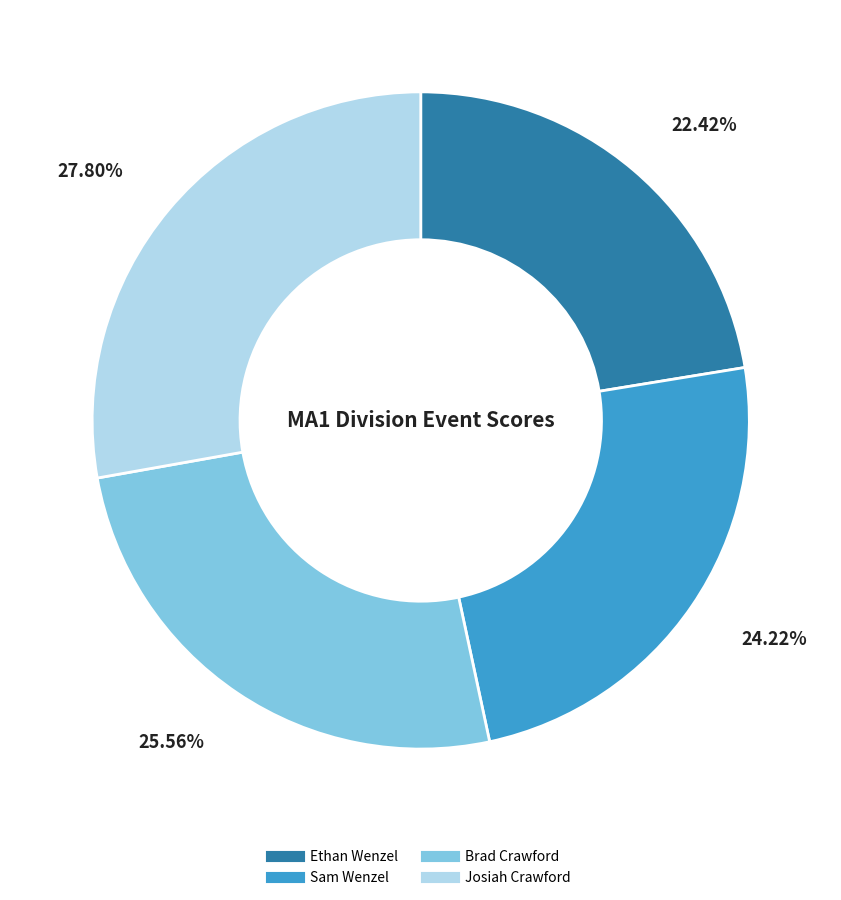

Does Sam Wenzel account for over 50% of the chart?

No